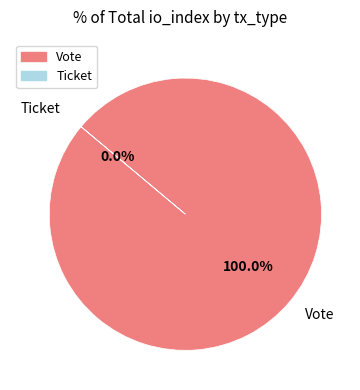

To the nearest percent, what is the average slice percentage?

50%